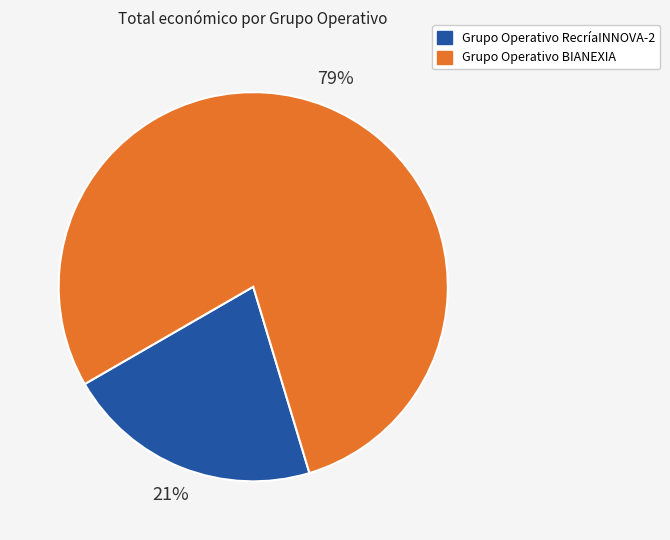

To the nearest percent, what is the average slice percentage?

50%